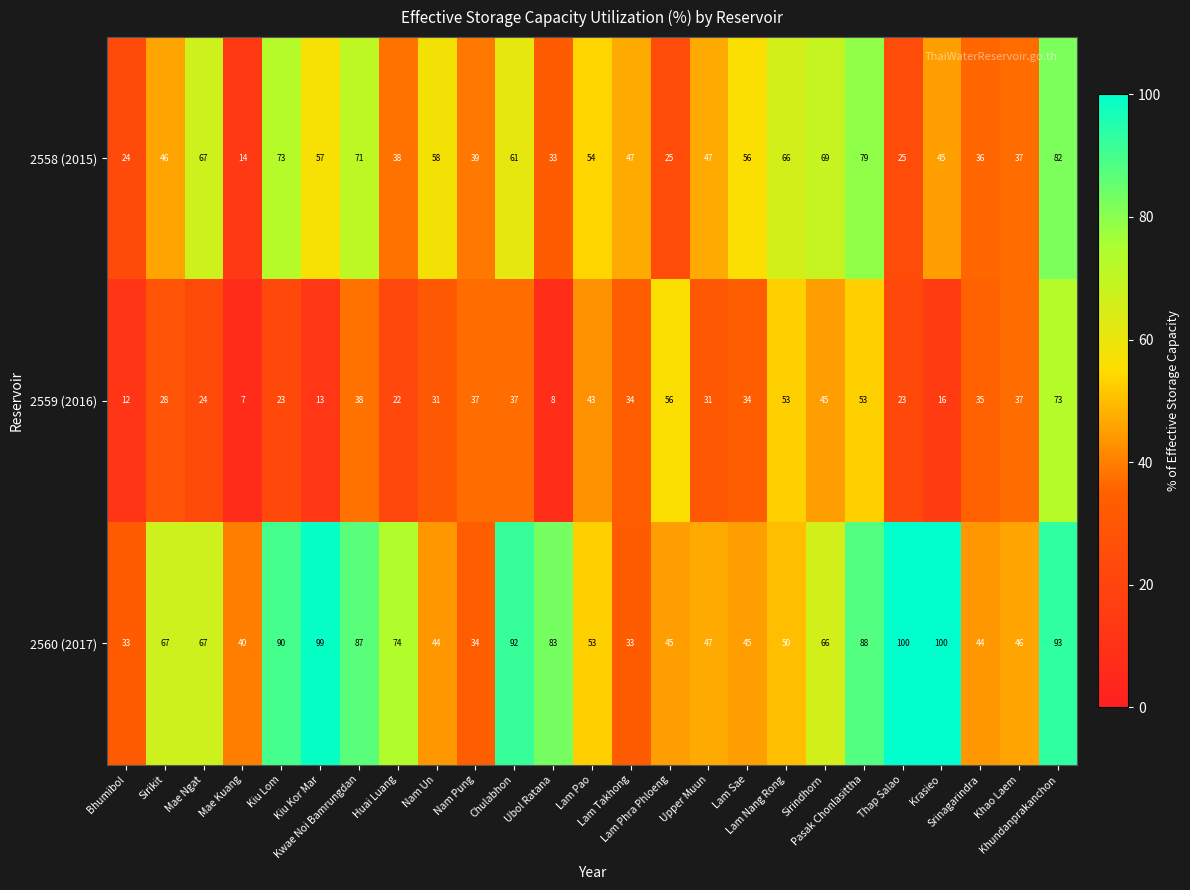

What is the difference between the maximum and minimum values in the 2558 (2015) series?

68